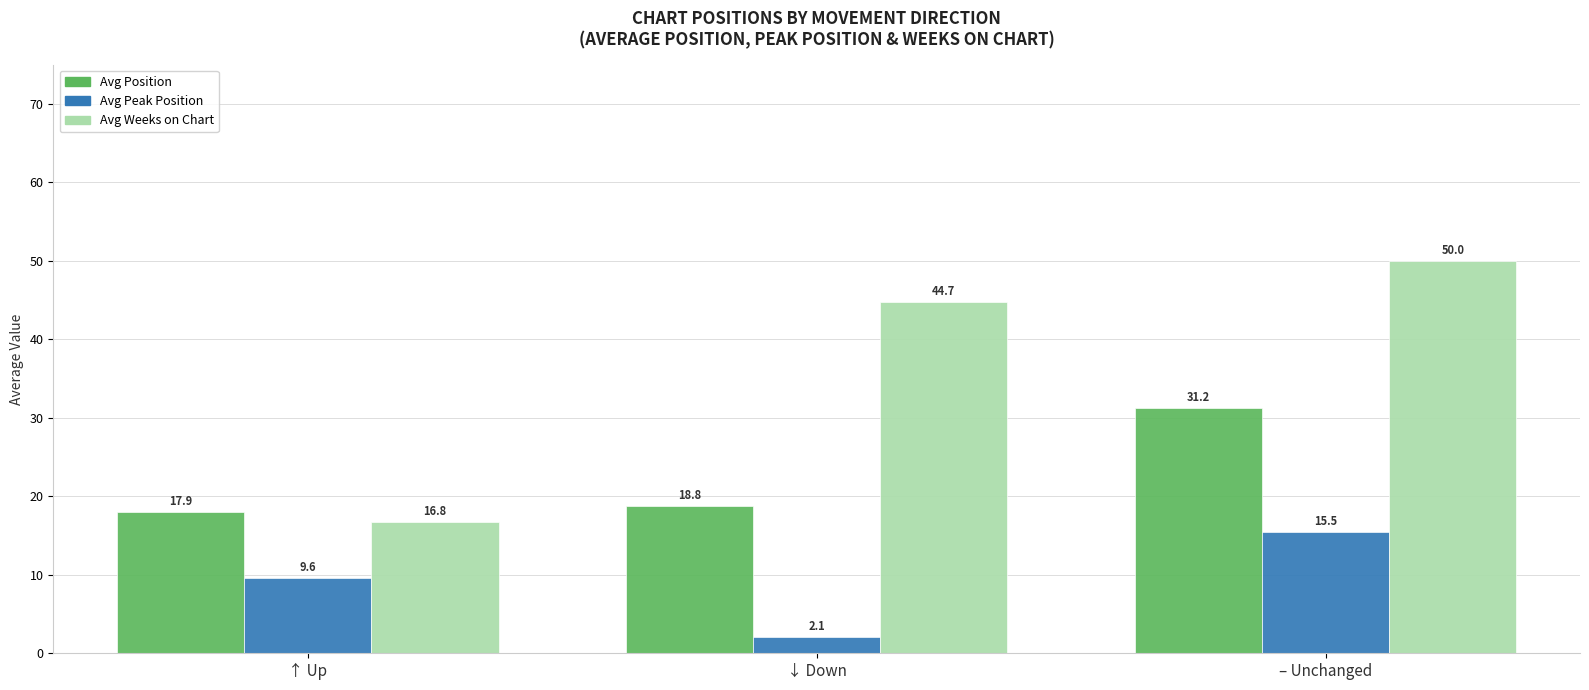

The Avg Weeks on Chart series shows 12.0 at – Unchanged. True or false?

False